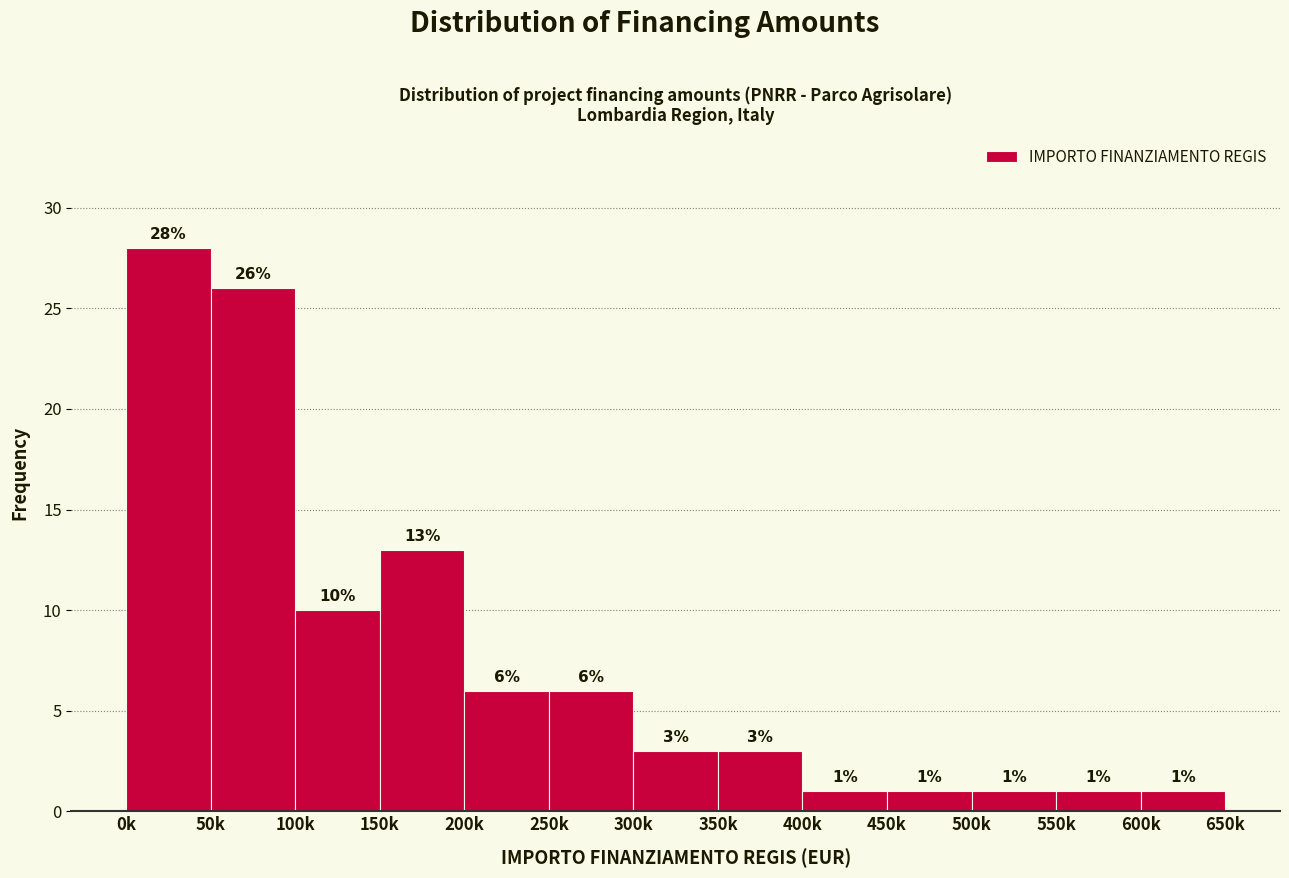

Reading right to left, list all the values displayed in this chart.

1	1	1	1	1	3	3	6	6	13	10	26	28